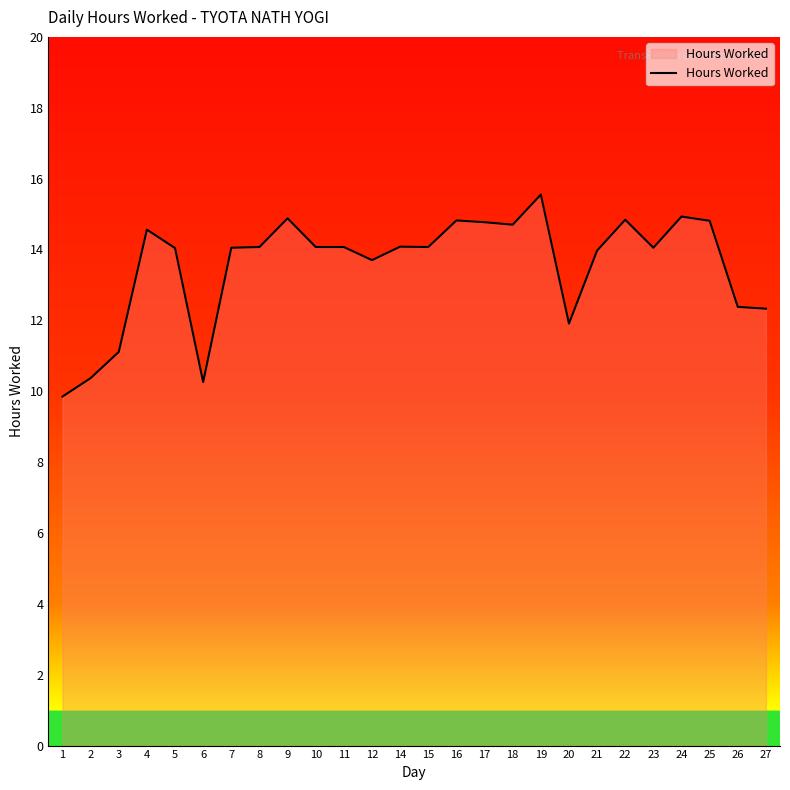

Where does the data first go above 14?

4